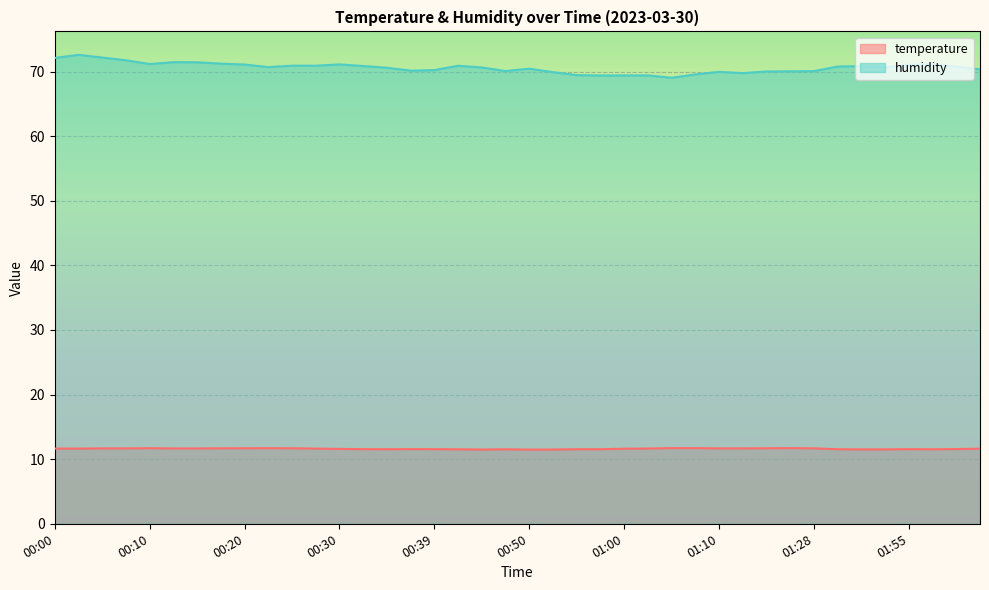

Rank the series by their maximum value, from lowest to highest.

temperature, humidity